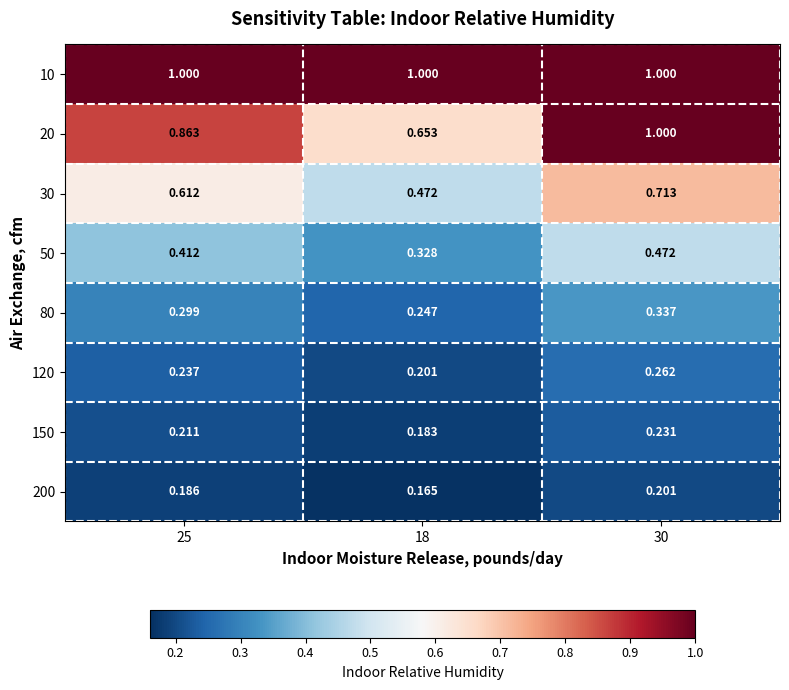

Count the number of data series in this chart.

8